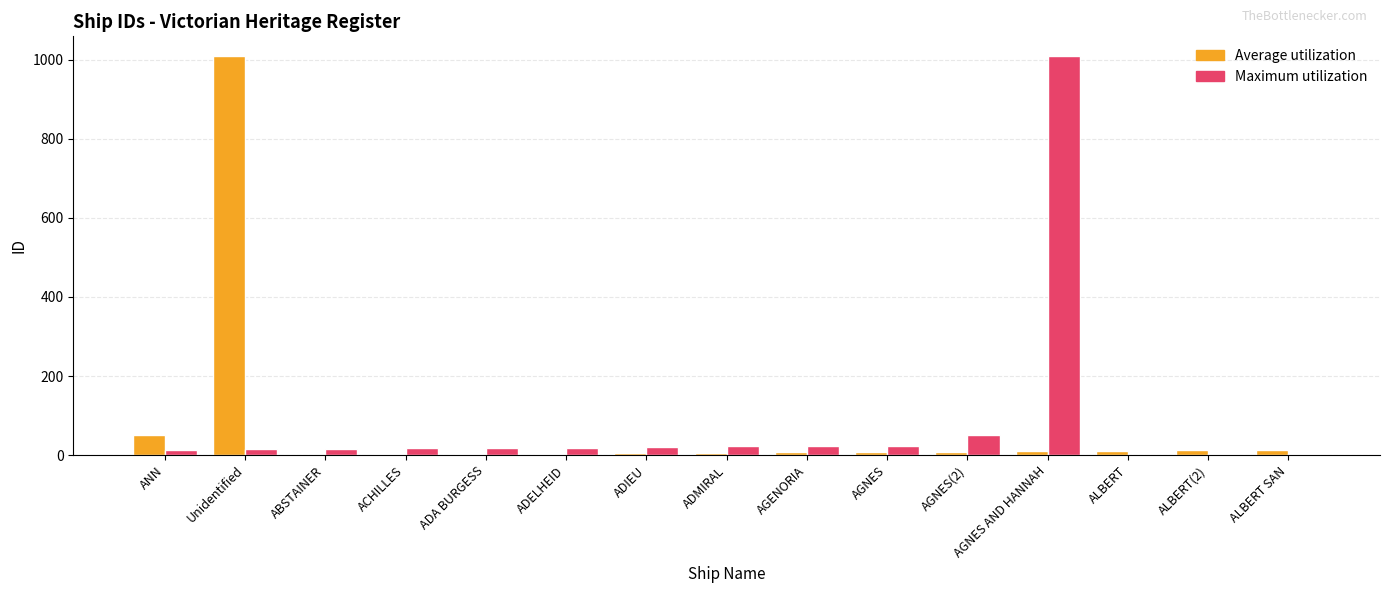

How many groups of bars are there?

15